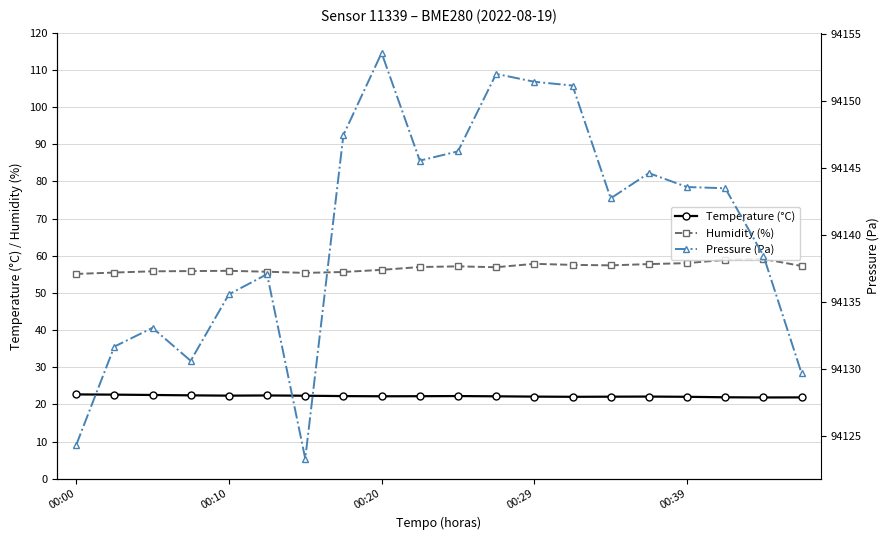

The value of Humidity (%) at 14 is 57.4. True or false?

True